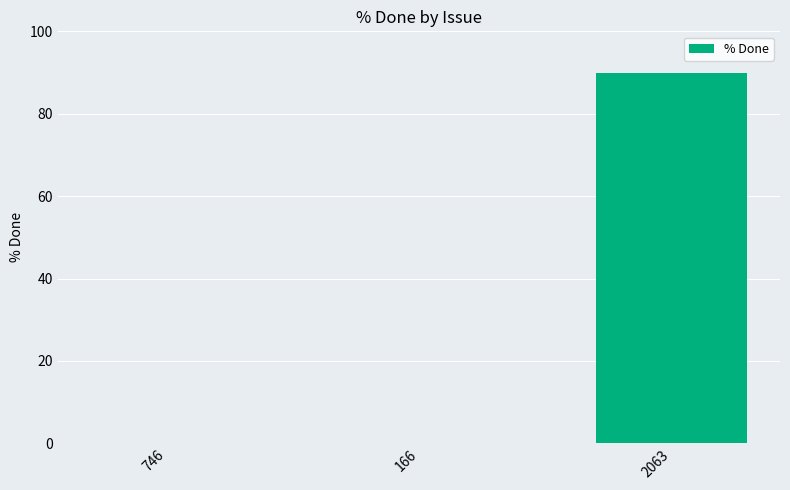

Between 2063 and 166, which is larger?

2063